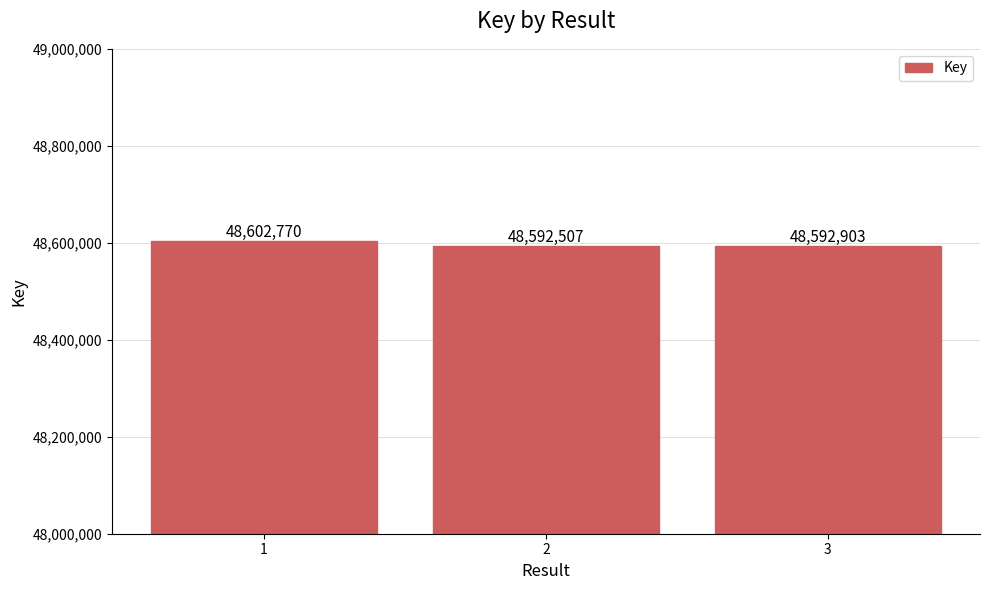

List the labels in order of value, smallest first.

2, 3, 1